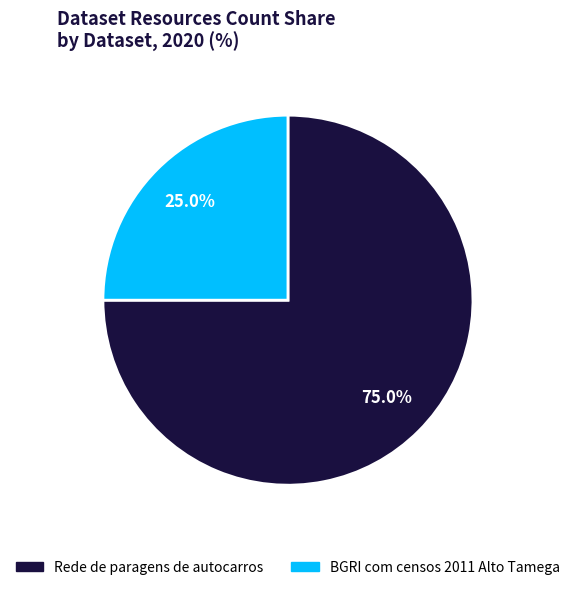

Is there any slice that represents more than half of the pie?

Yes